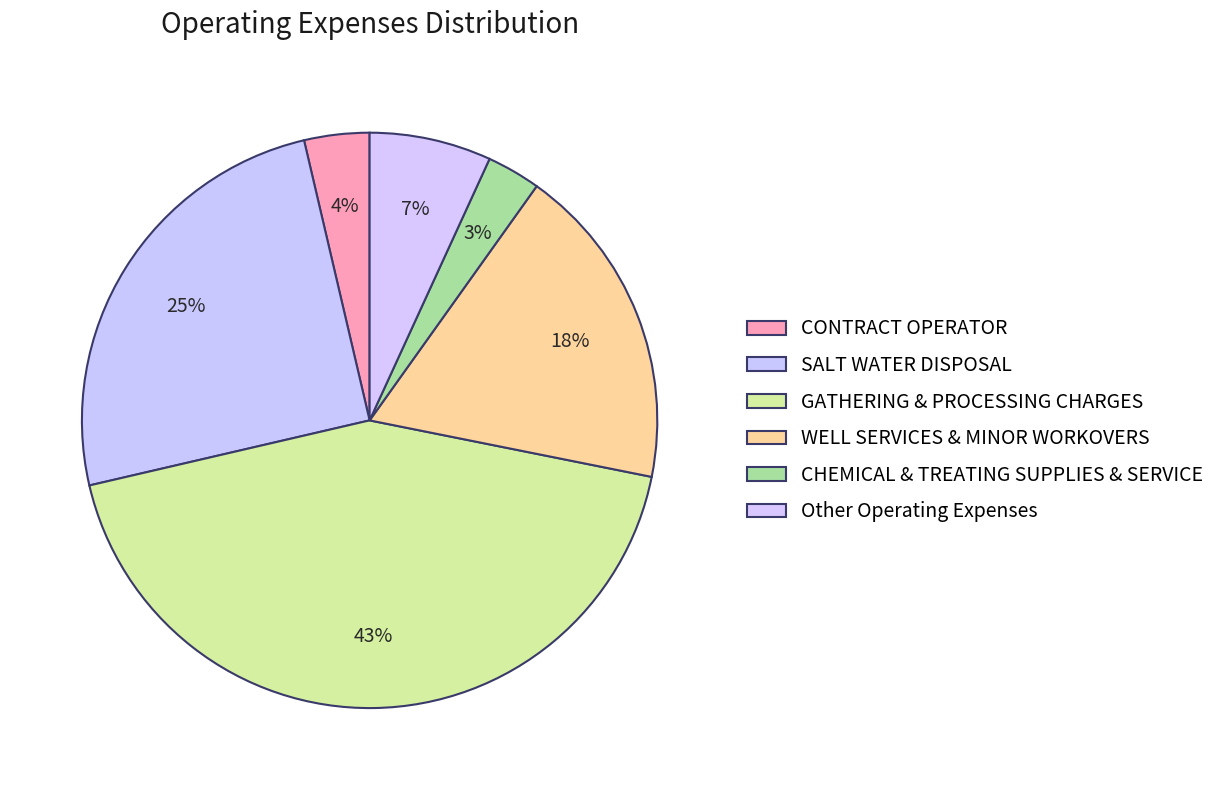

How many slices are in this pie chart?

6